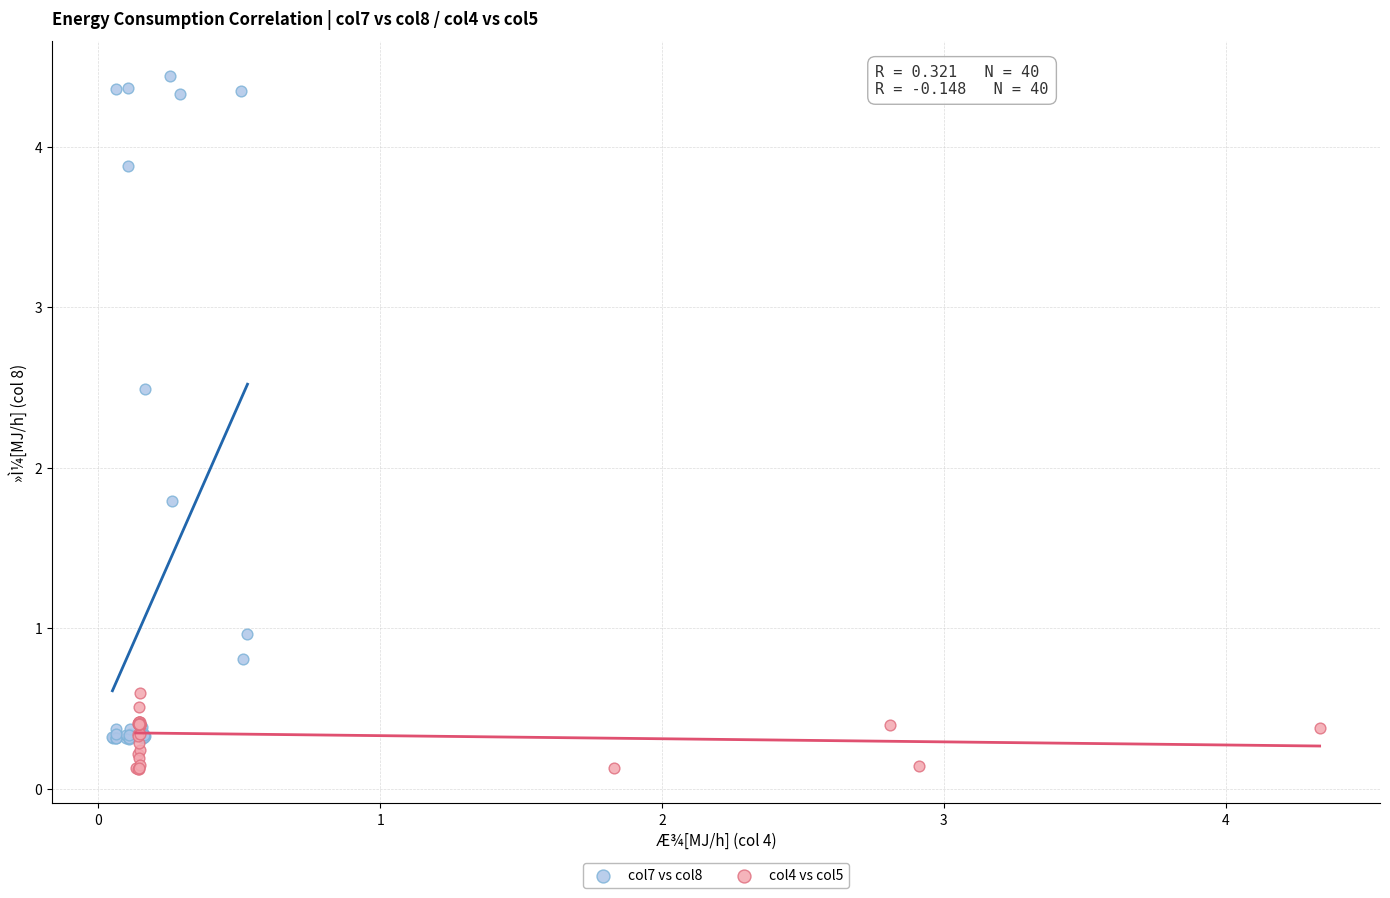

What are all the series names shown in the legend?

col7 vs col8, col4 vs col5